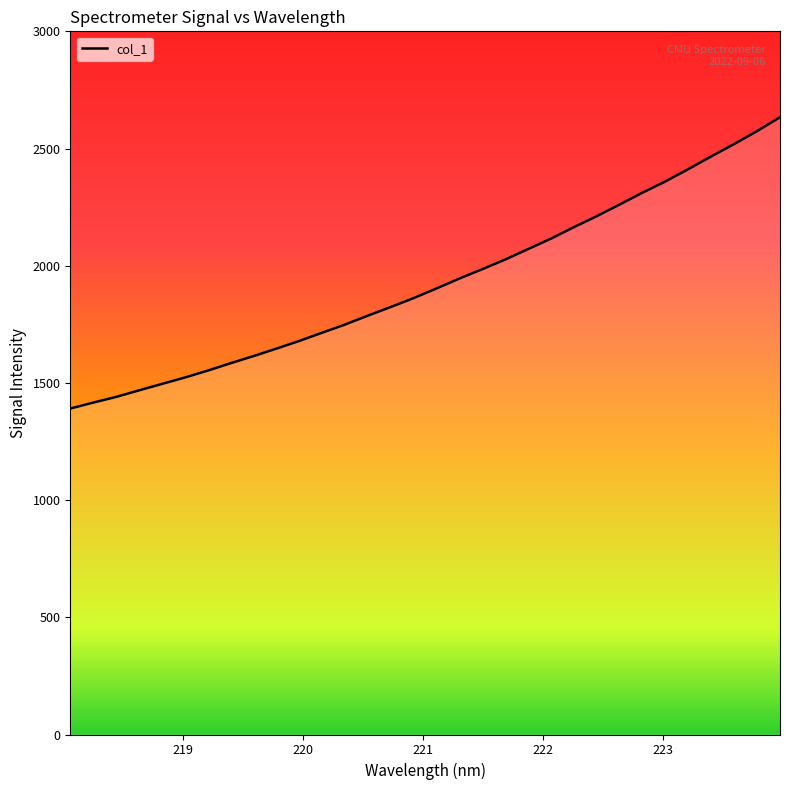

What is the difference between the maximum and minimum values?

1242.8